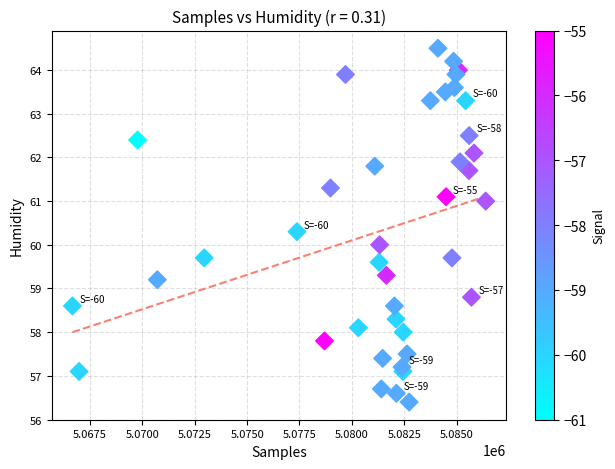

What is the range of Y values (max minus min)?

8.1